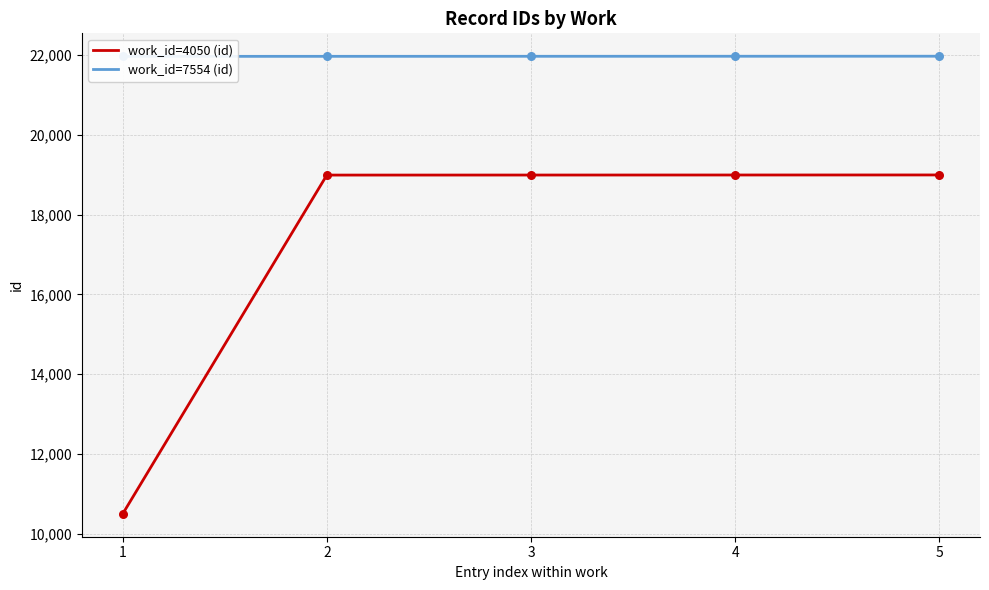

Which series reaches the maximum Y coordinate?

work_id=7554 (id)